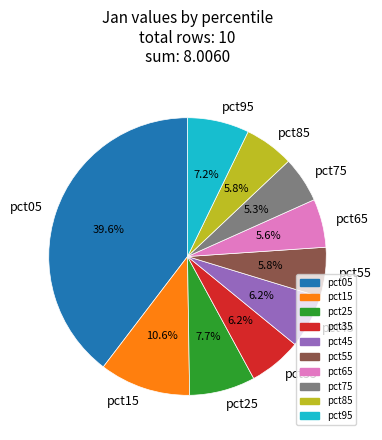

Is the sum of pct85 and pct15 greater than half?

No